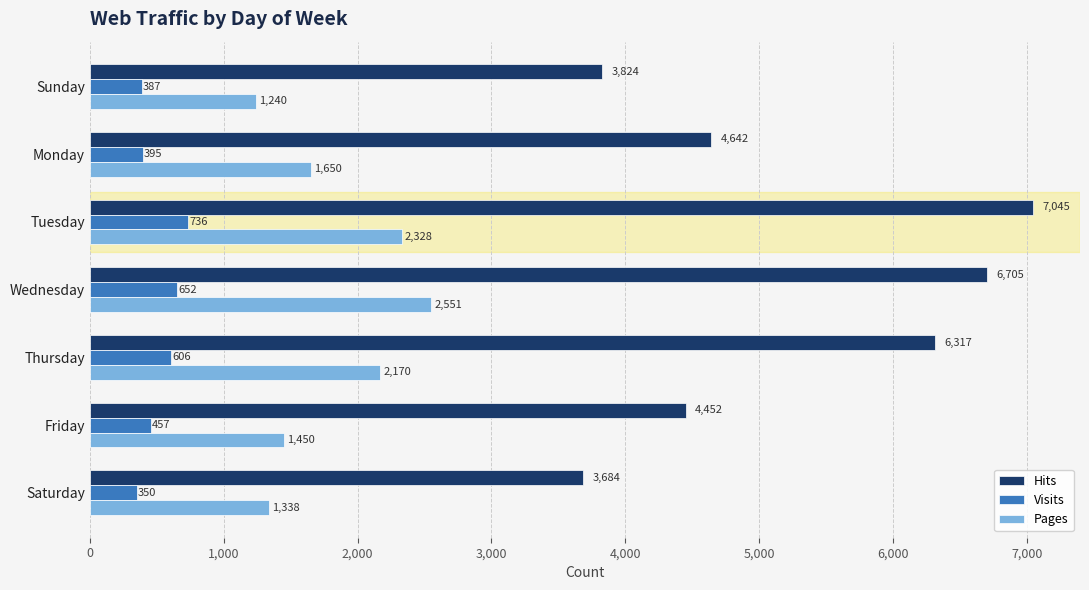

What is the maximum value shown in the chart?

7045